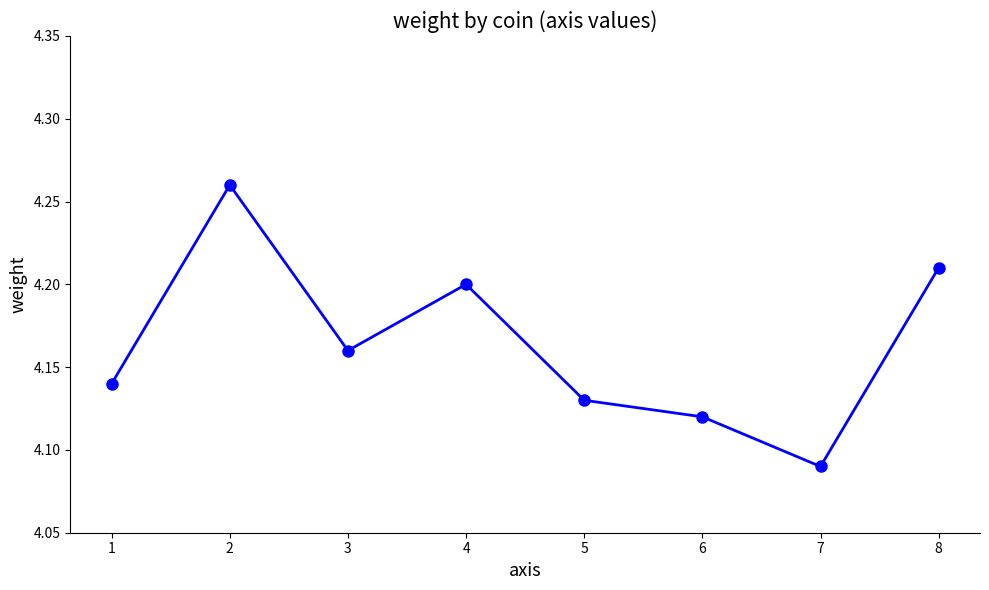

What is the sum of the values at 1 and 2?

8.4